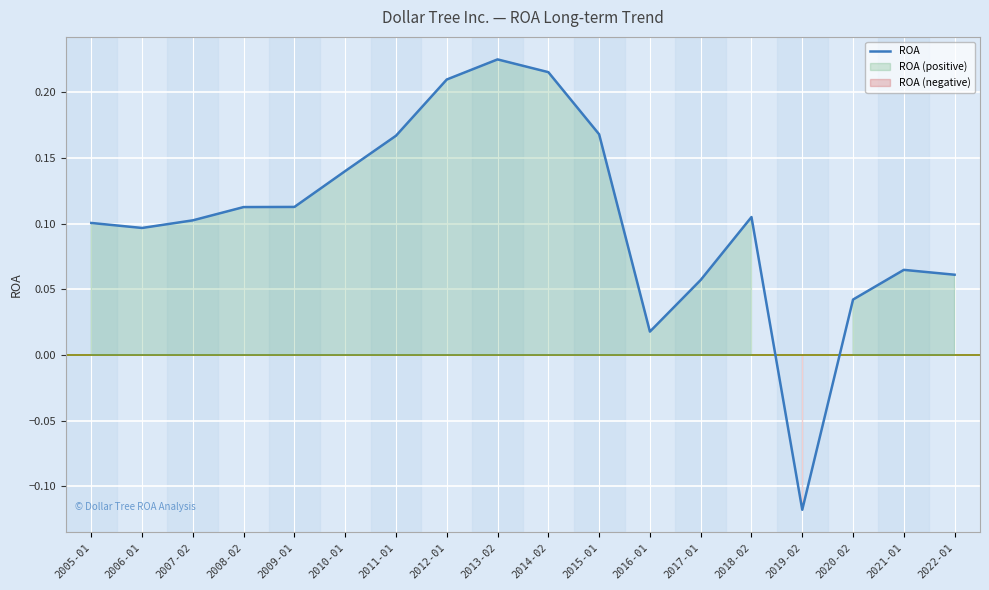

Between 2005-01 and 2019-02, which is larger?

2005-01